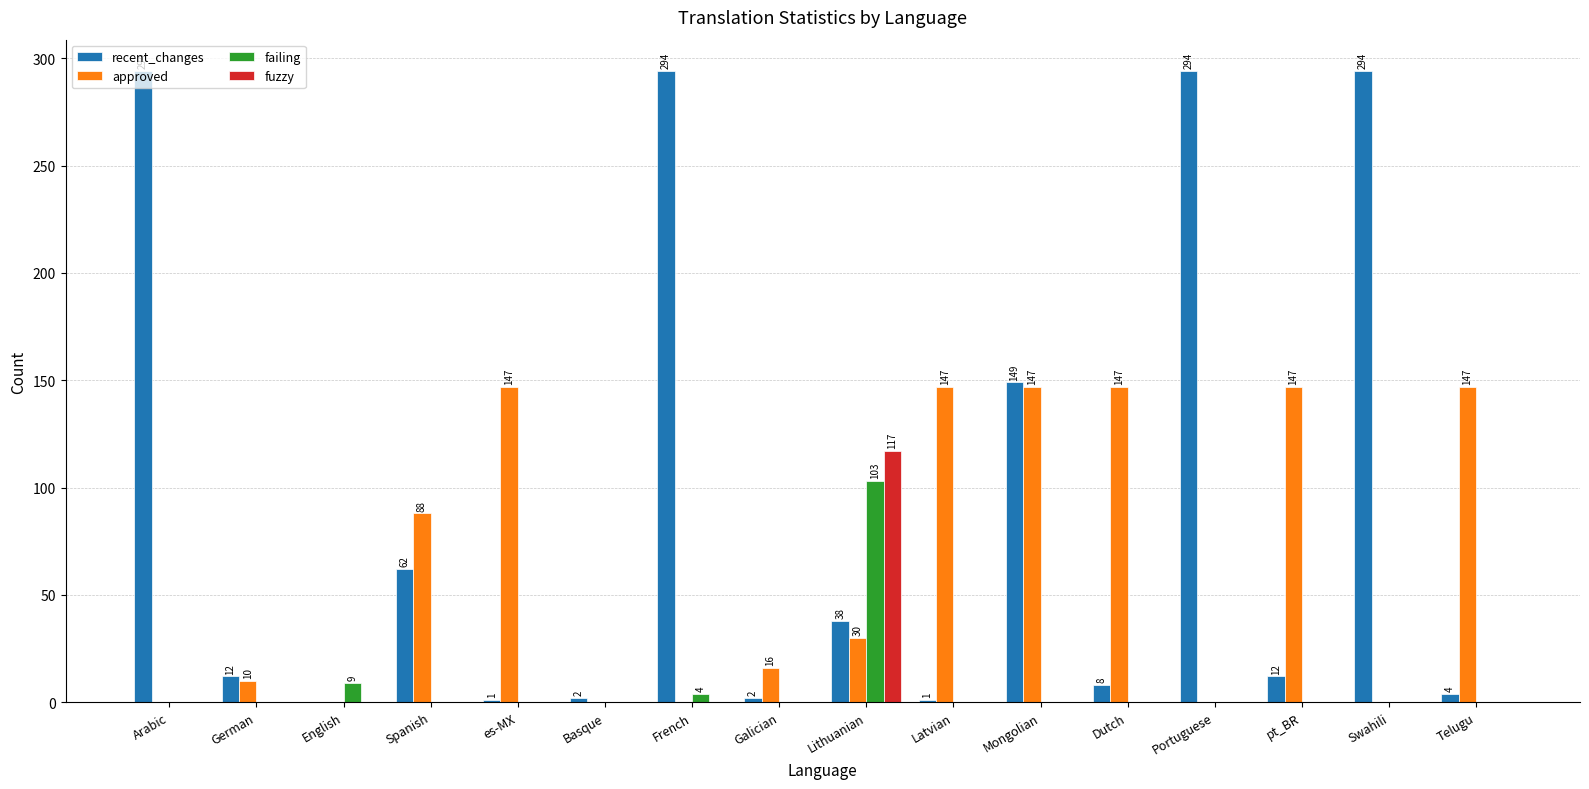

How many values in the fuzzy series exceed 0?

1